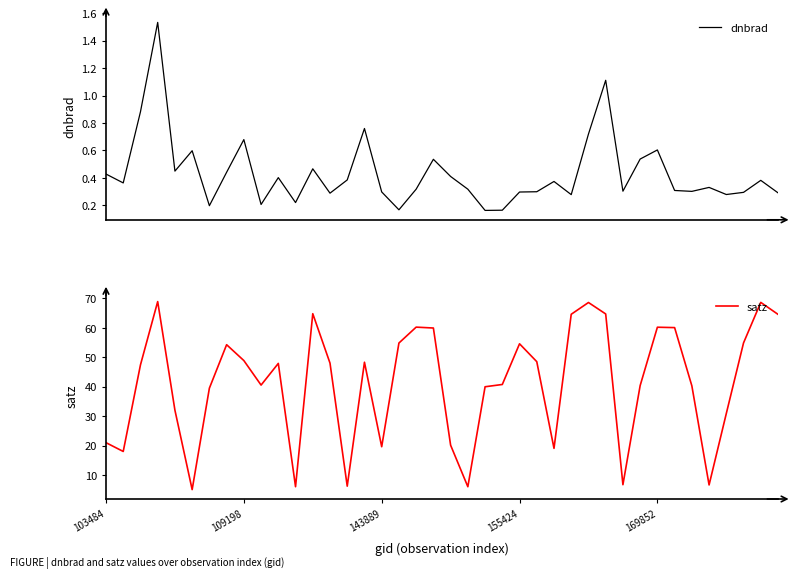

Is the value of satz at 9 greater than the value of dnbrad at 19?

Yes